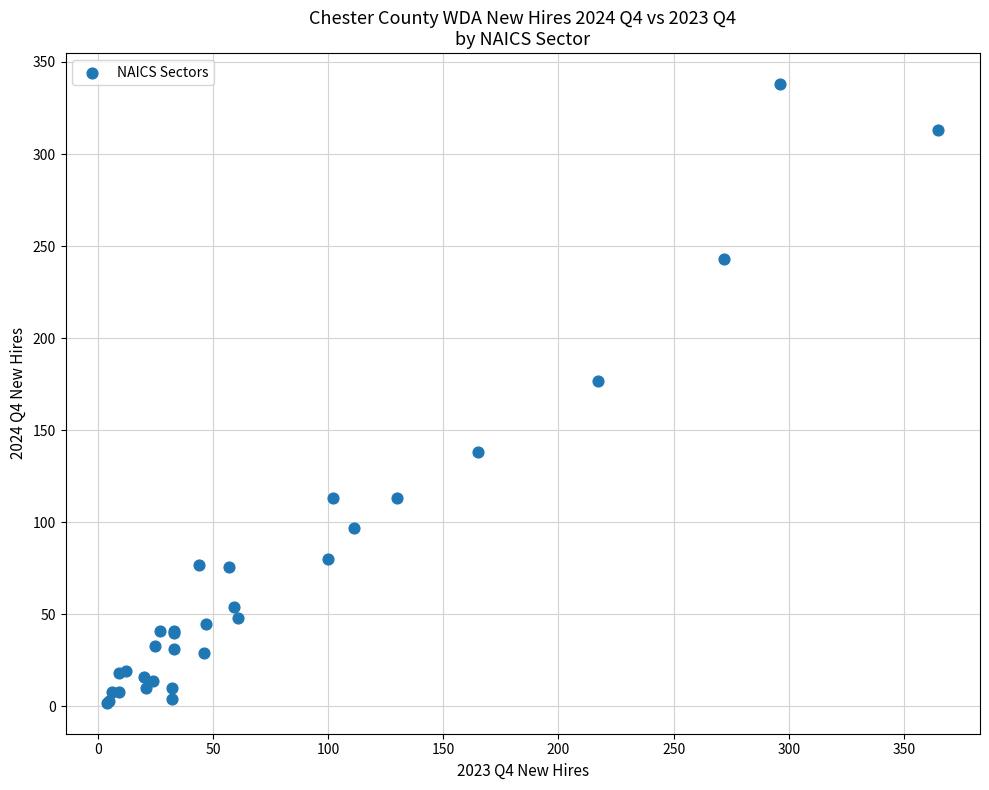

What Y value in the scatter plot is closest to 170?

177